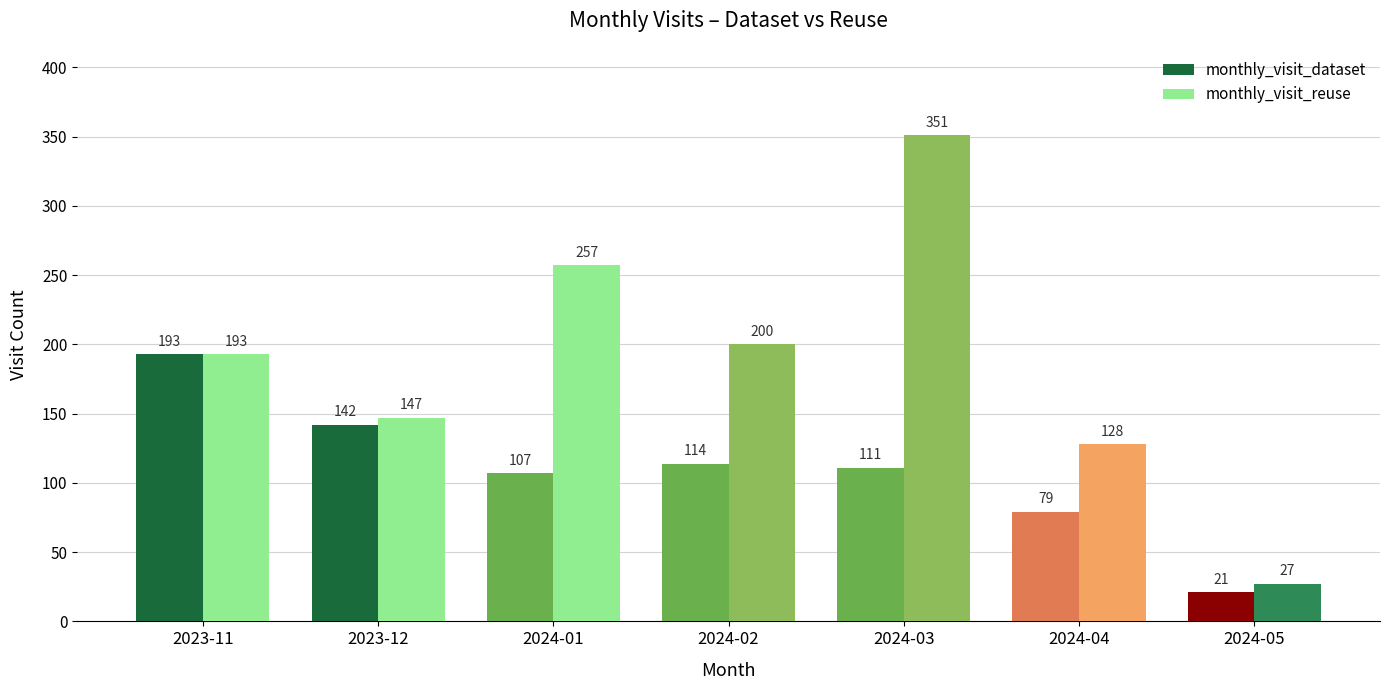

What is the sum of all monthly_visit_reuse values?

1303